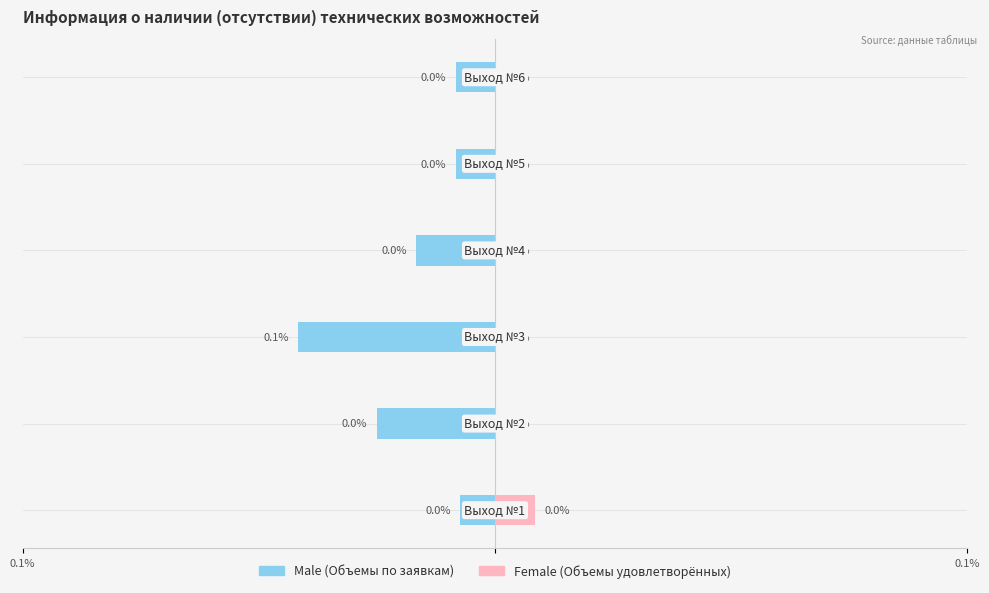

How many groups of bars are there?

6